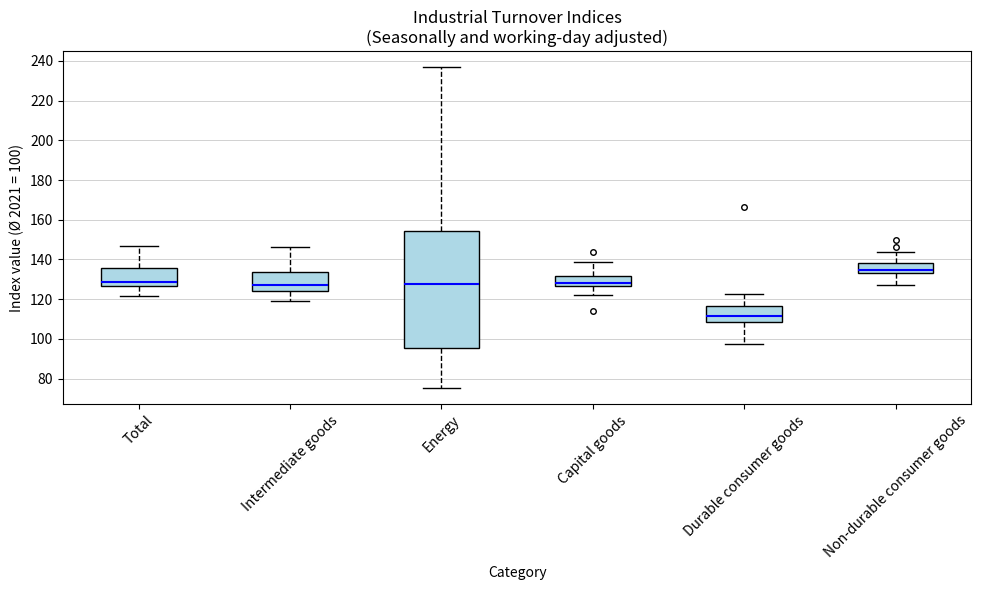

Where is the lower edge of the box for Total on the y-axis? The values are not printed on the chart, so give them approximately, as read against the axis.

126